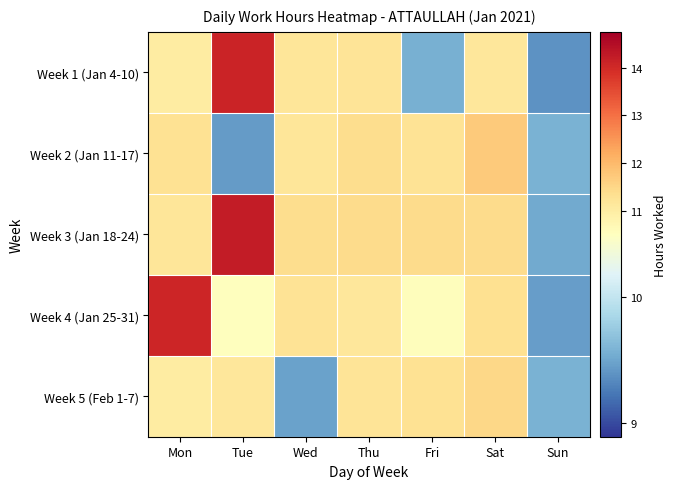

Count the number of categories in the chart.

7